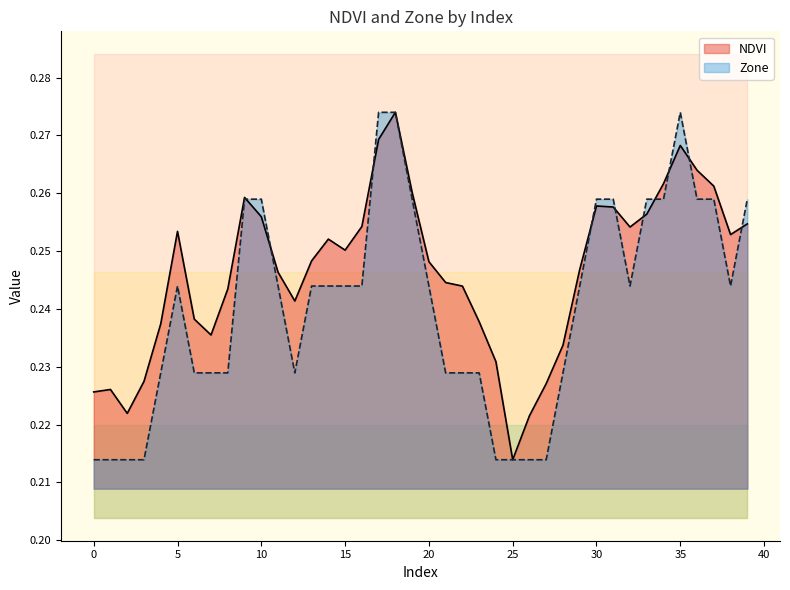

At how many categories does at least one series exceed 0?

40